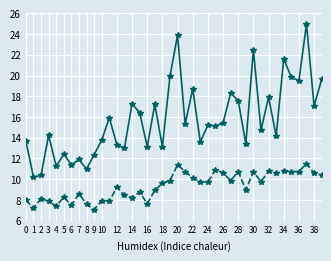

What is the smallest value displayed?

7.1